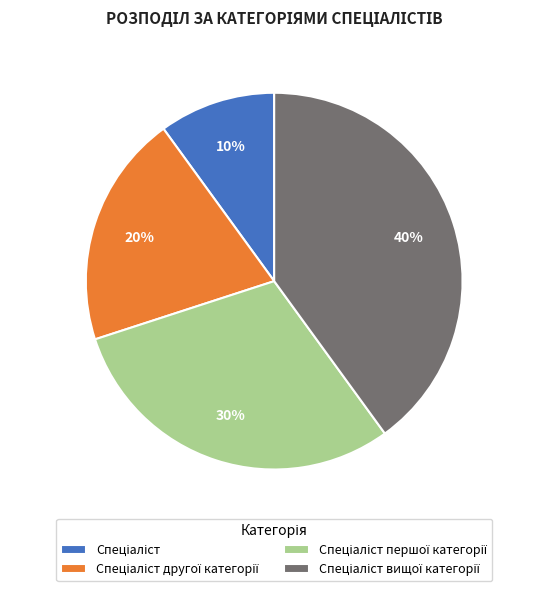

How many segments does this pie chart have?

4